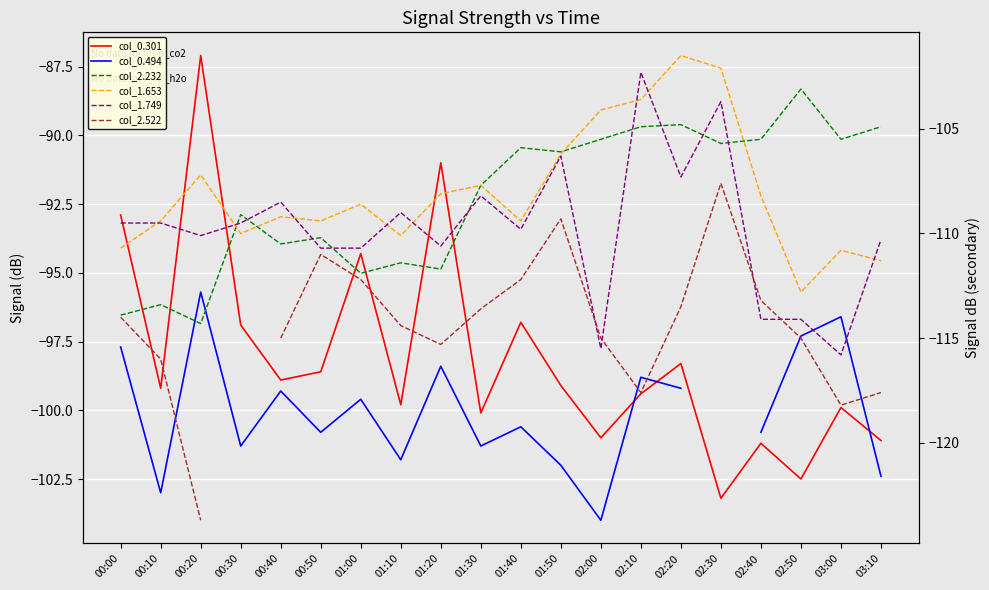

What is the value of the col_0.494 point at the 3rd from the left?

-95.7